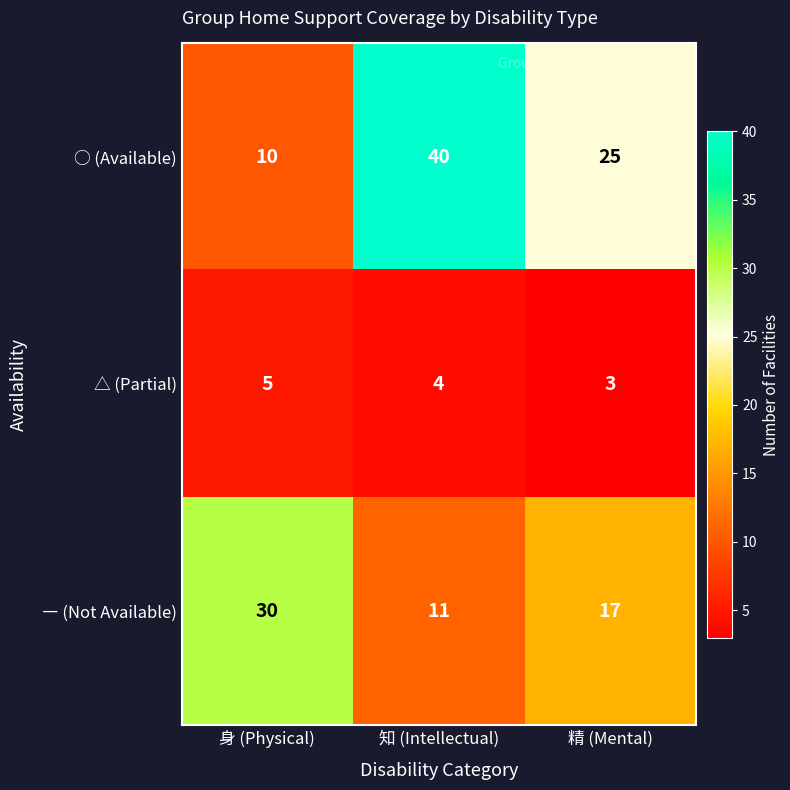

At which category does the chart reach its minimum across all series?

精 (Mental)